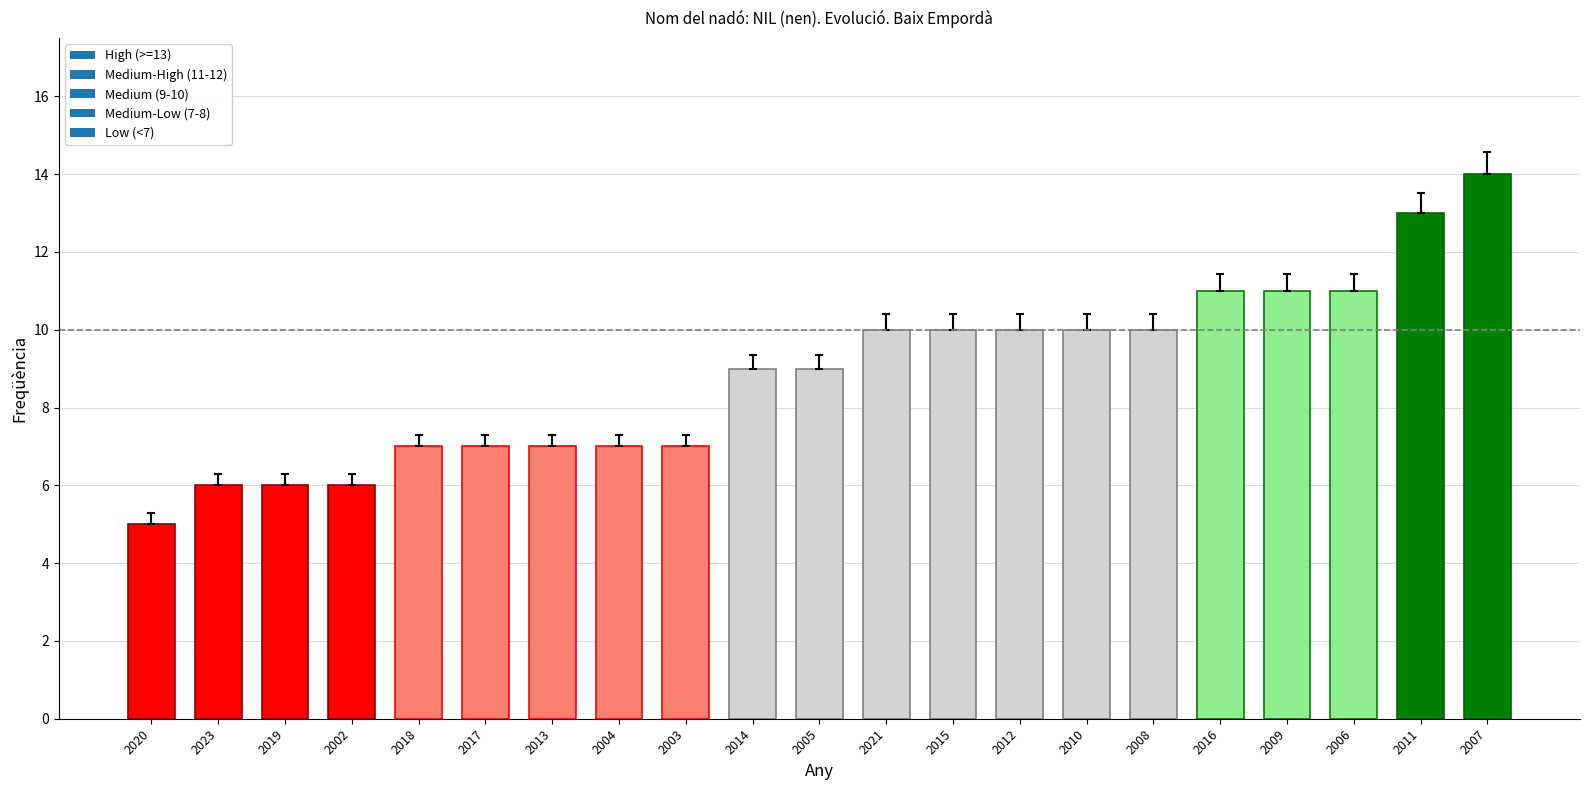

Reading right to left, what are all the values shown in this chart?

2007=14	2011=13	2006=11	2009=11	2016=11	2008=10	2010=10	2012=10	2015=10	2021=10	2005=9	2014=9	2003=7	2004=7	2013=7	2017=7	2018=7	2002=6	2019=6	2023=6	2020=5